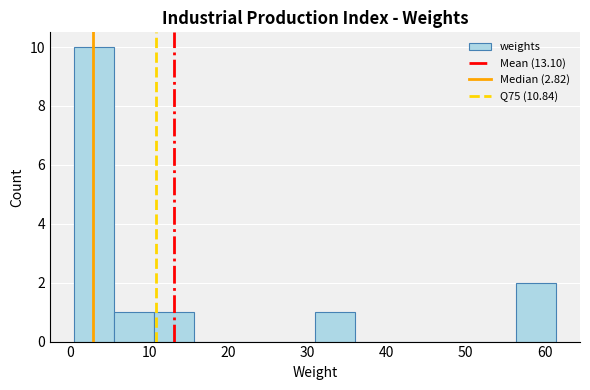

Over which range of the x-axis is the bar tallest?

0 to 6